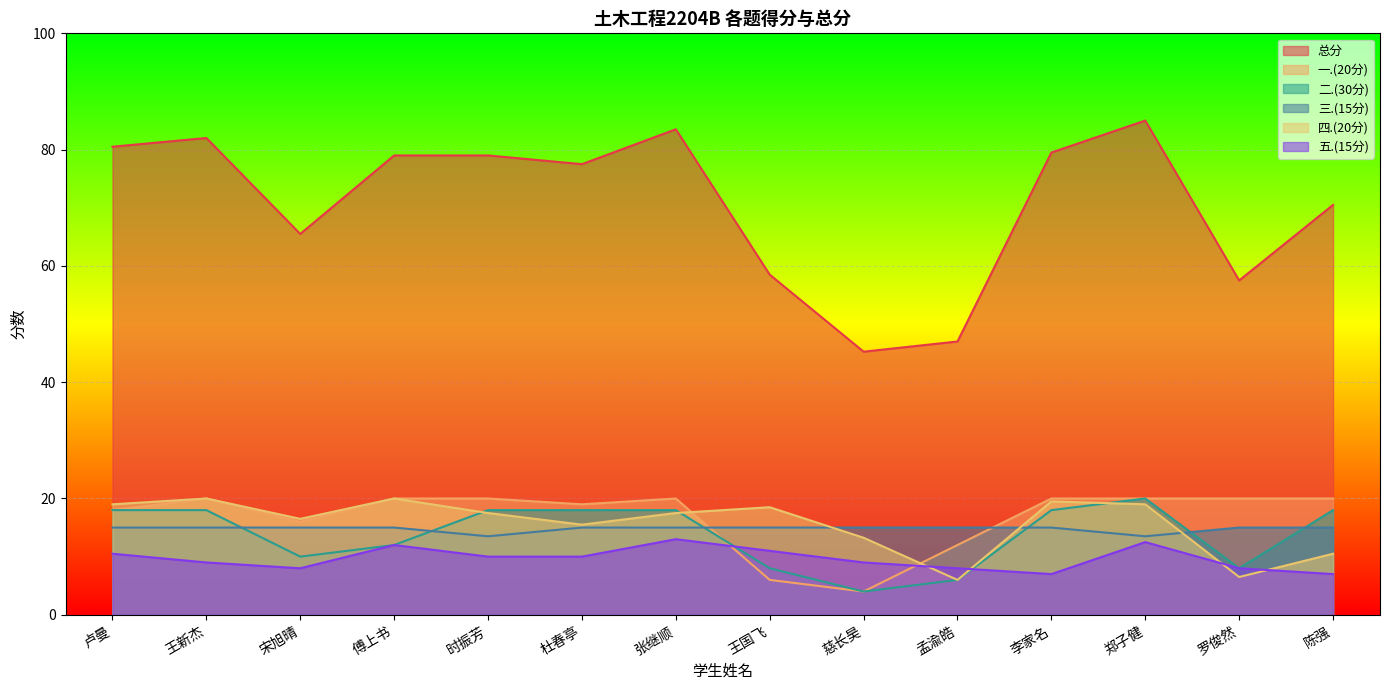

True or false: 三.(15分) has a value of 23.4 at 卢曼.

False